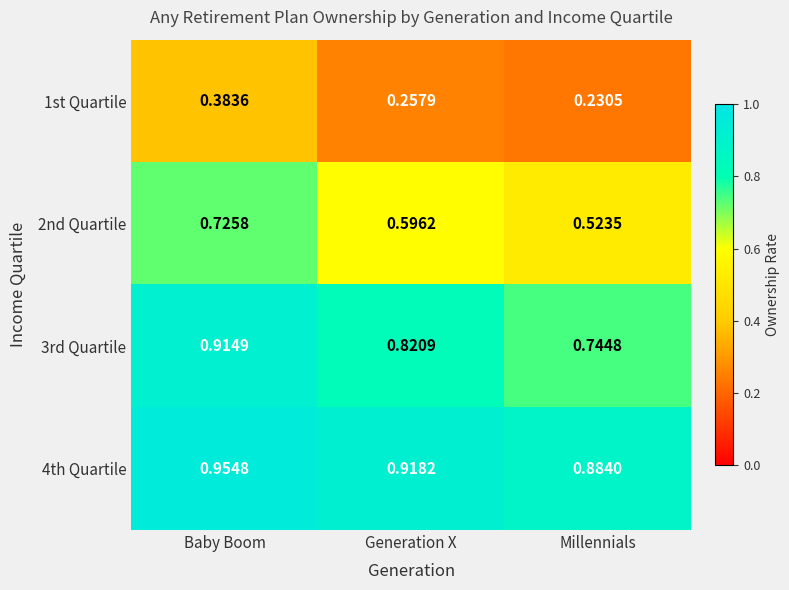

Where is 1st Quartile nearest to the value 0?

Millennials